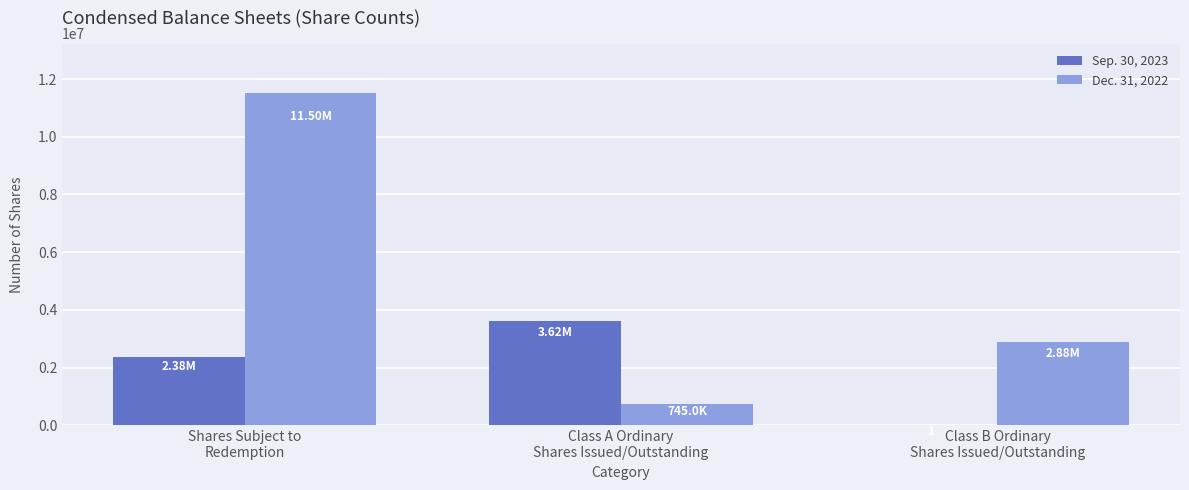

Are the bars horizontal?

No